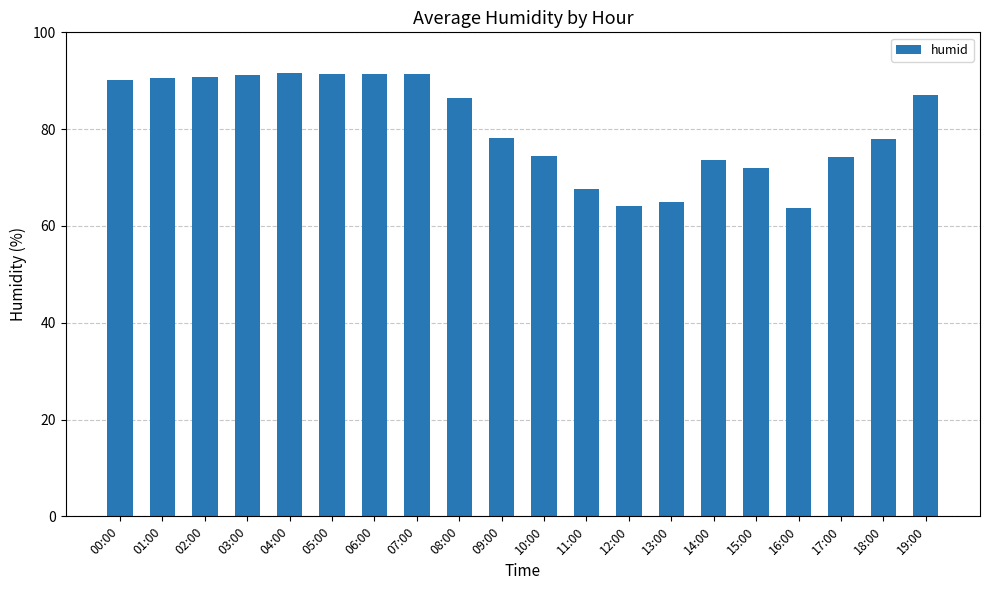

What position from the right is 15:00?

5